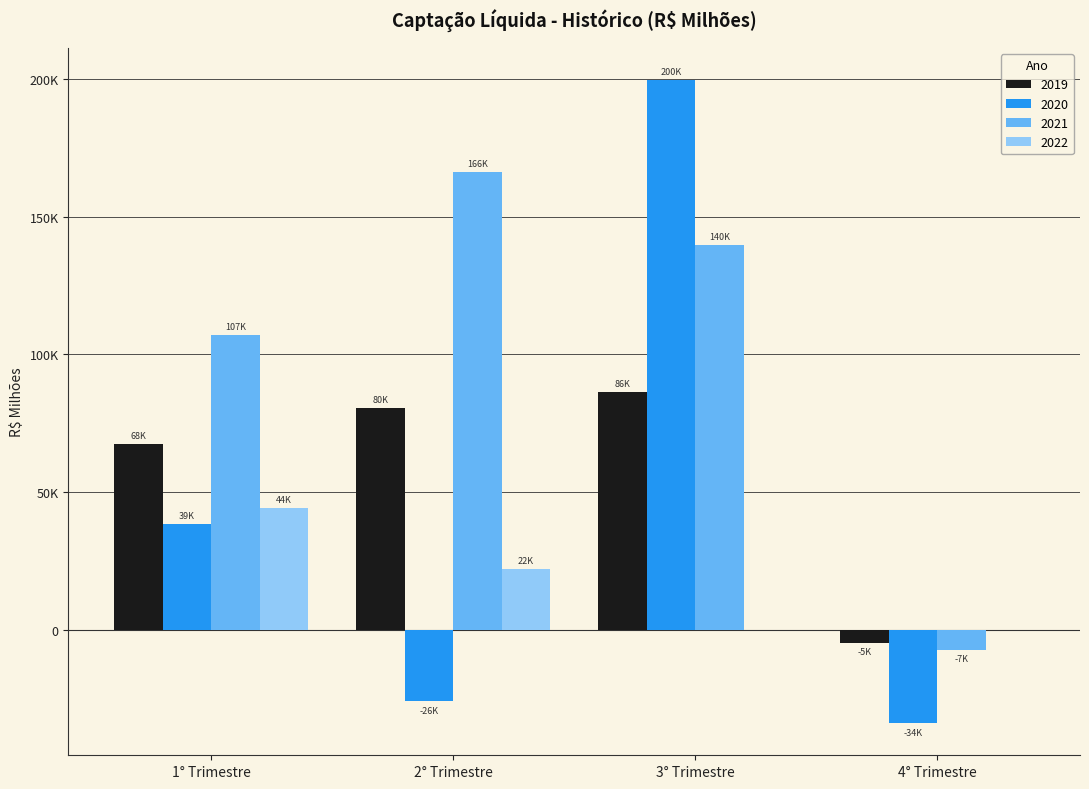

At which label is 2022 closest to 22090?

2° Trimestre